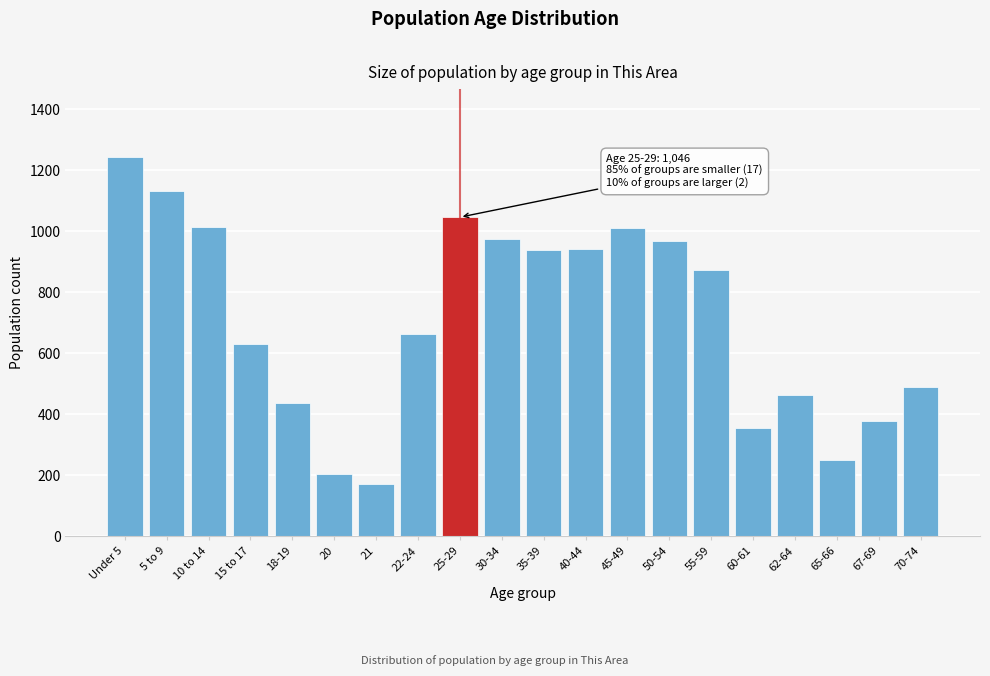

What is the smallest value displayed?

171